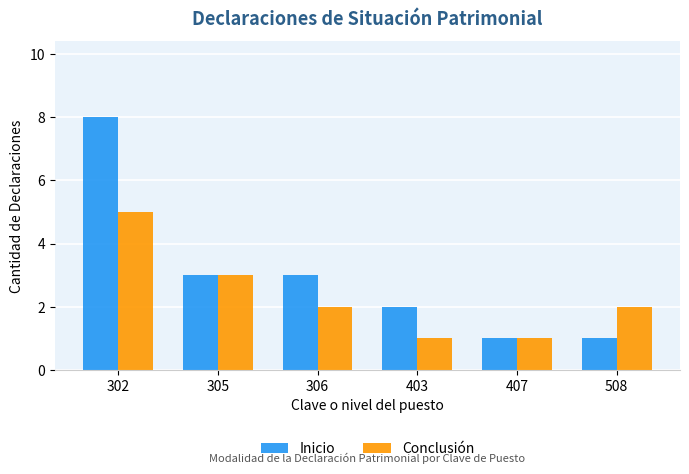

Which series changed the most between 306 and 407?

Inicio